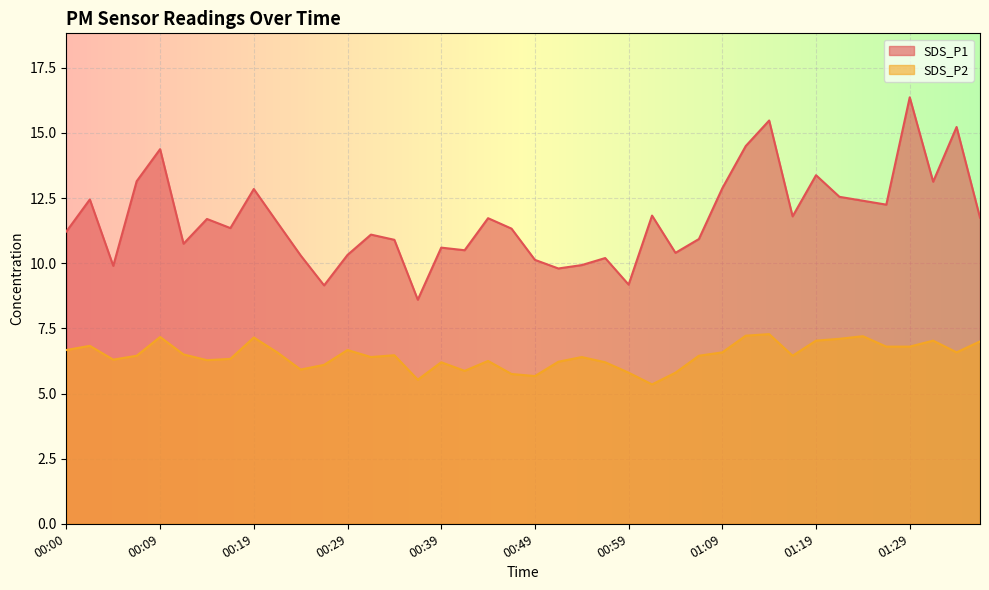

Does the chart display data point markers on the line(s)?

No